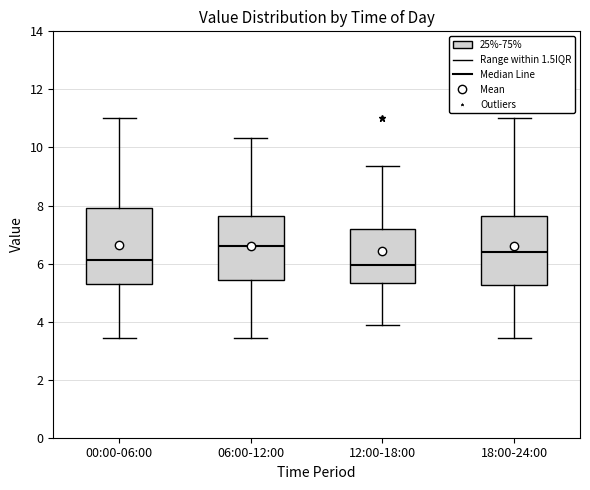

Reading left to right, read every box against the y-axis: the position of its median line, the range the box covers, and the ends of its whiskers. The values are not printed on the chart, so give them approximately, as read against the axis.

00:00-06:00: median 6.2, box 5.2 to 8.0, whiskers 3.4 to 11.0
06:00-12:00: median 6.6, box 5.4 to 7.6, whiskers 3.4 to 10.4
12:00-18:00: median 6.0, box 5.4 to 7.2, whiskers 3.8 to 9.4
18:00-24:00: median 6.4, box 5.2 to 7.6, whiskers 3.4 to 11.0